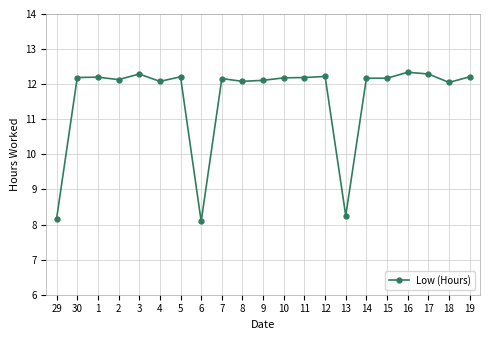

Approximately how many times larger is the value at 13 compared to 16?

0.7